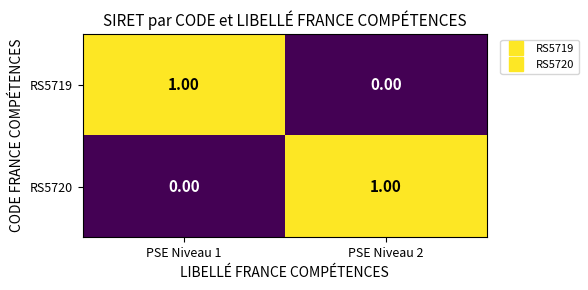

Rank the series at PSE Niveau 1 from highest to lowest value.

RS5719, RS5720